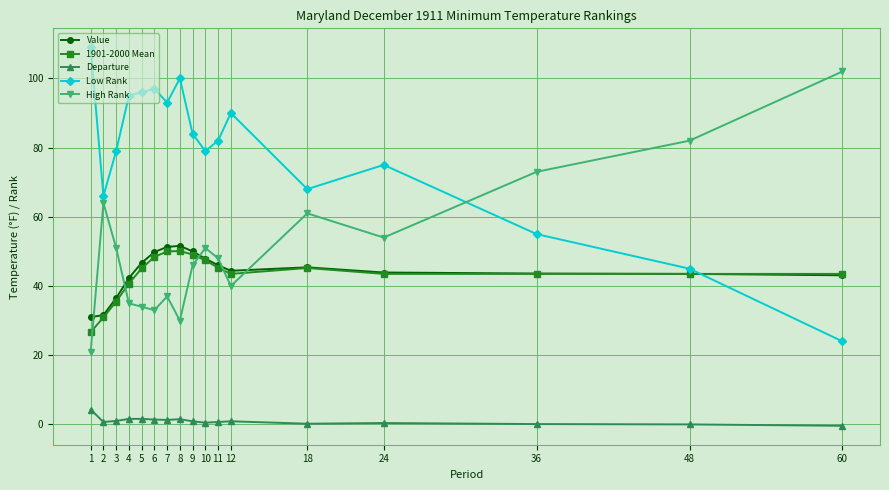

True or false: 1901-2000 Mean and Departure cross at least once.

False